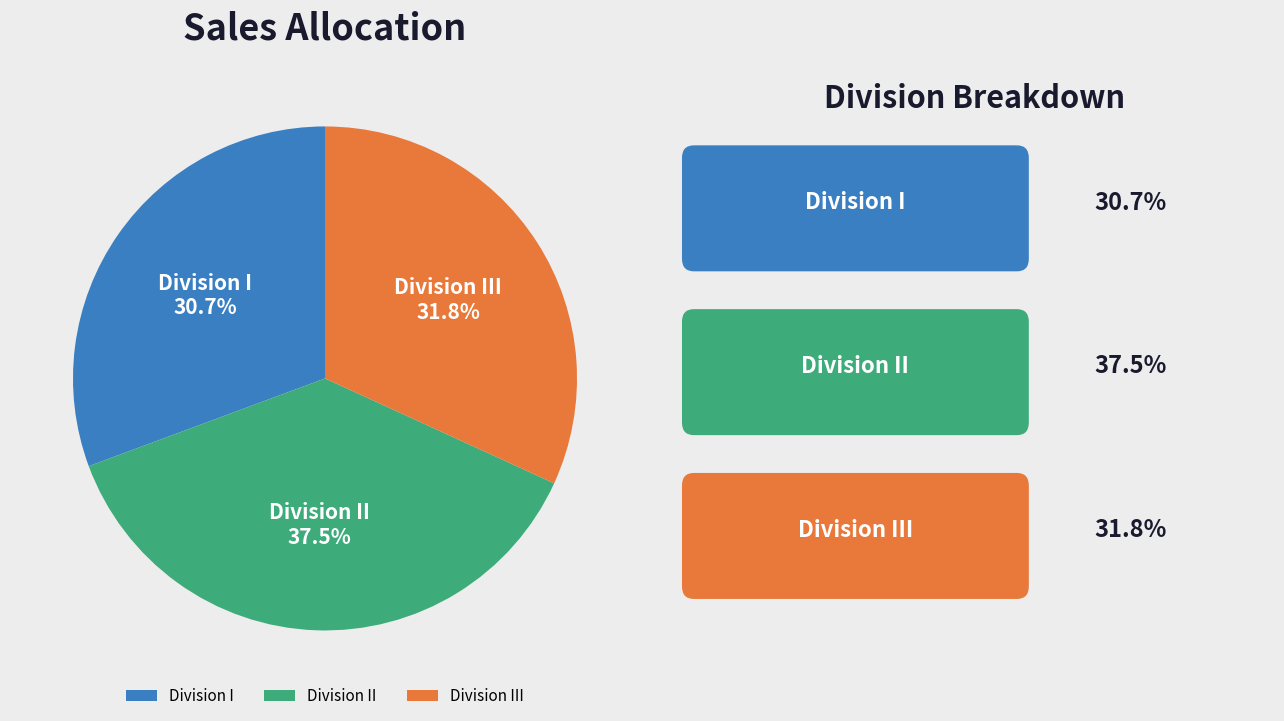

Rank the categories by value from highest to lowest.

Division II, Division III, Division I